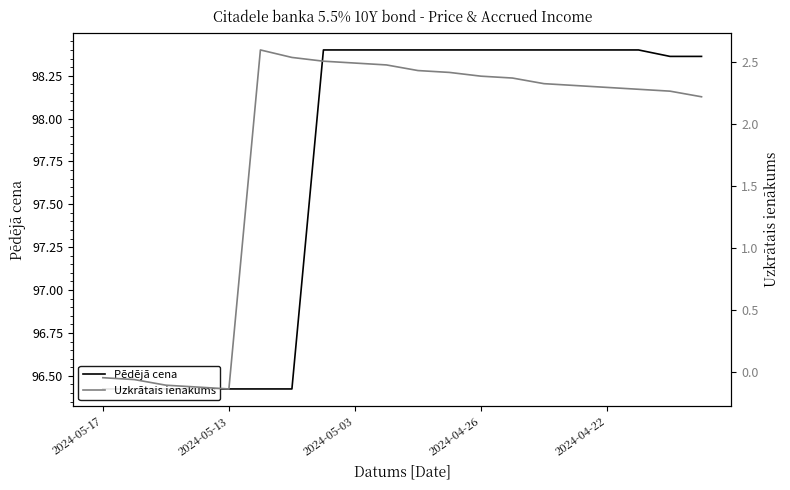

Reading left to right, transcribe all the data shown in this chart.

Pēdējā cena: 96.4	96.4	96.4	96.4	96.4	96.4	96.4	98.4	98.4	98.4	98.4	98.4	98.4	98.4	98.4	98.4	98.4	98.4	98.4	98.4
Uzkrātais ienākums: -0.0	-0.1	-0.1	-0.1	-0.1	2.6	2.5	2.5	2.5	2.5	2.4	2.4	2.4	2.4	2.3	2.3	2.3	2.3	2.3	2.2